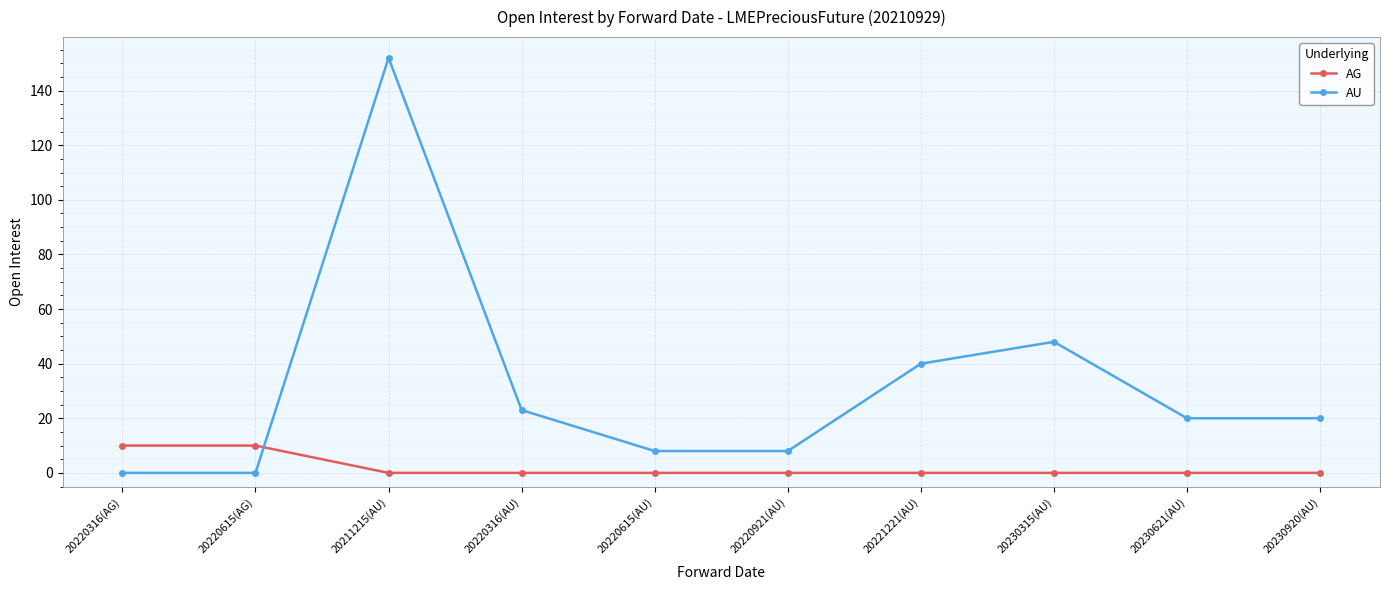

Rank the series by their average value, from lowest to highest.

AG, AU